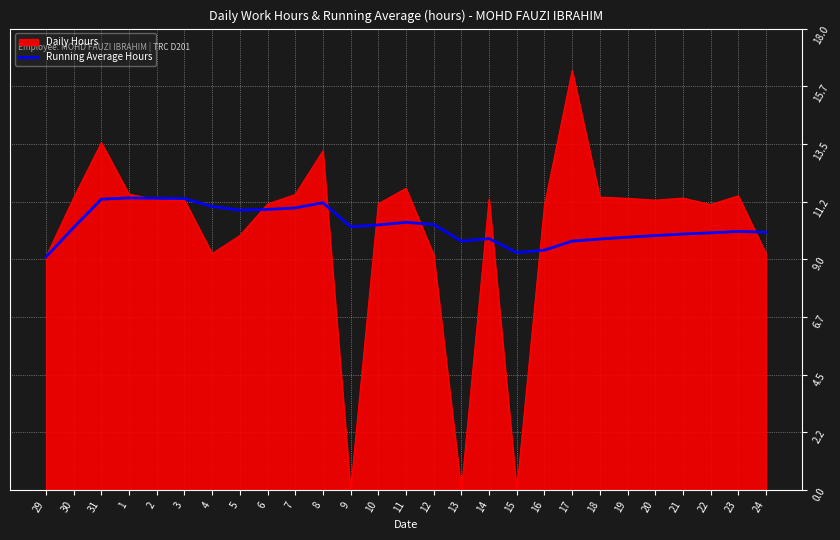

How many lines are shown in the chart?

2